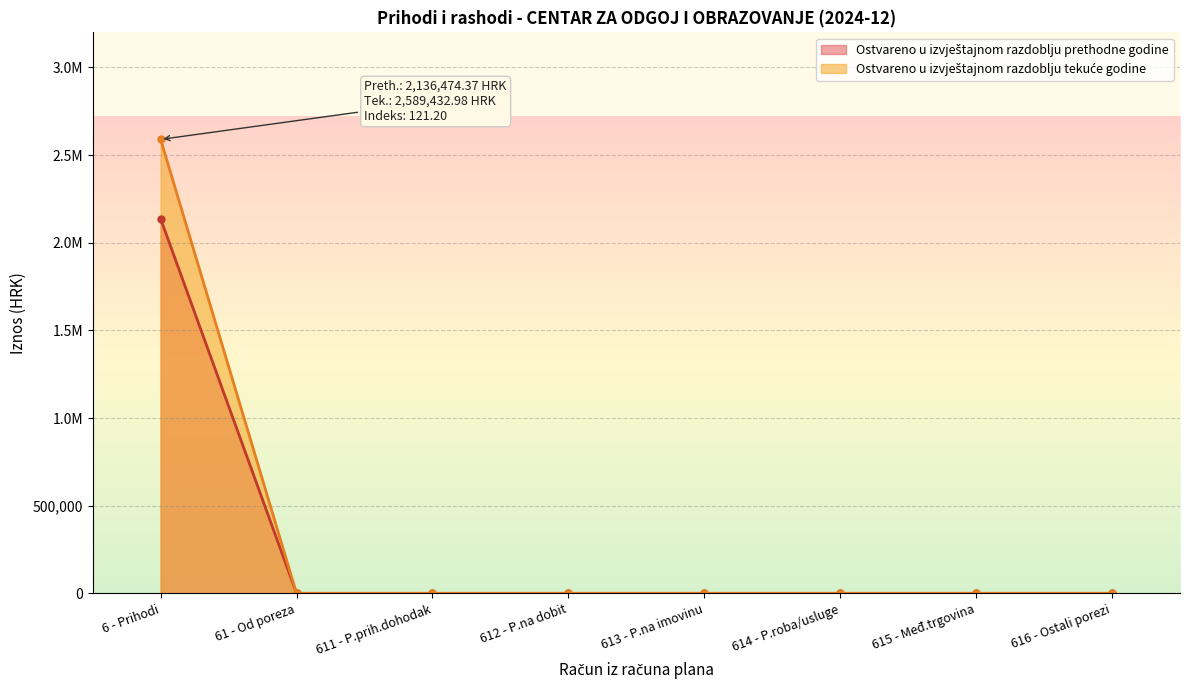

What is the sum of all Ostvareno u izvještajnom razdoblju tekuće godine values?

2589433.0